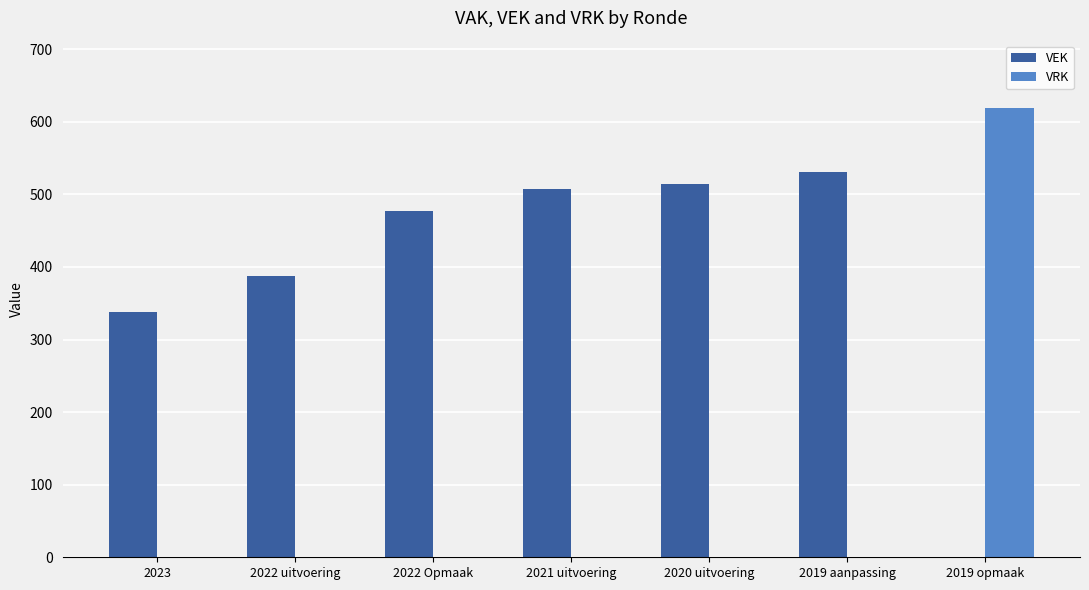

Reading right to left, transcribe all the data shown in this chart.

VEK: 0	531	515	508	477	388	338
VRK: 619	0	0	0	0	0	0